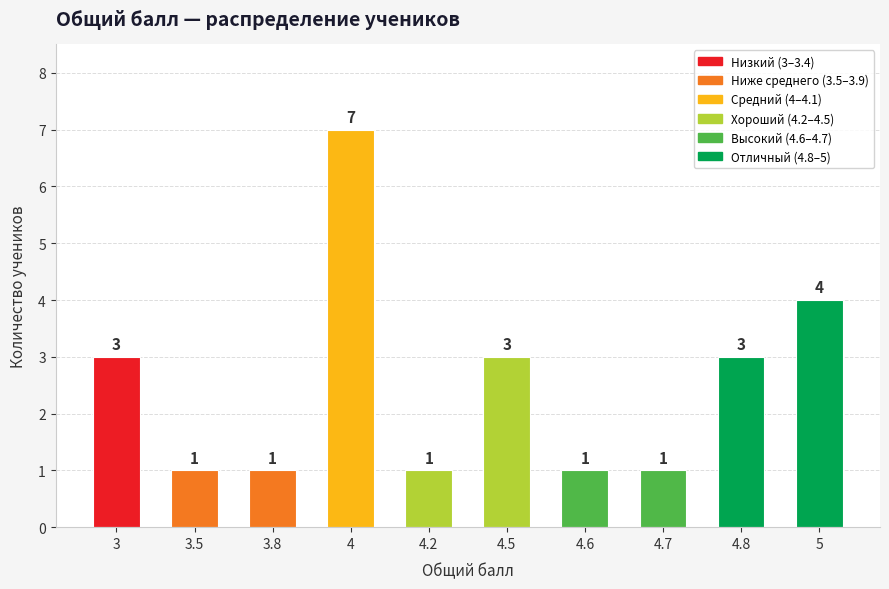

Which has a higher value, 4.8 or 5?

5